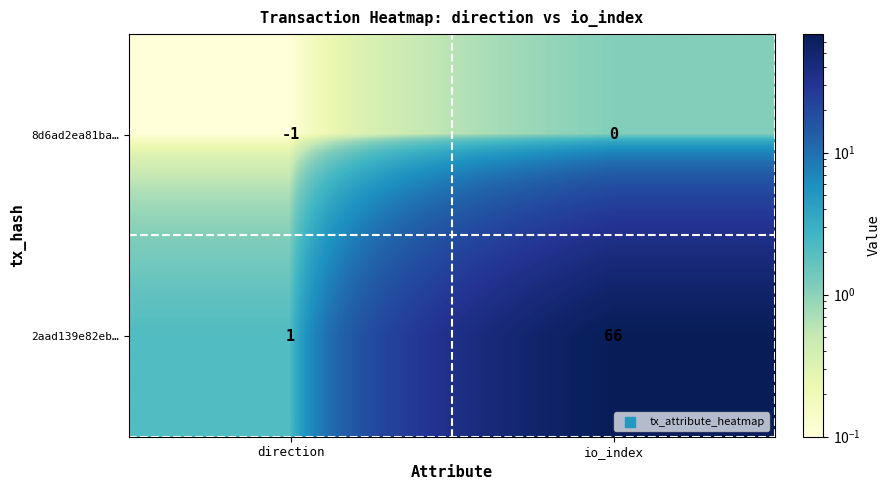

What is the spread (max minus min) of values at direction?

2